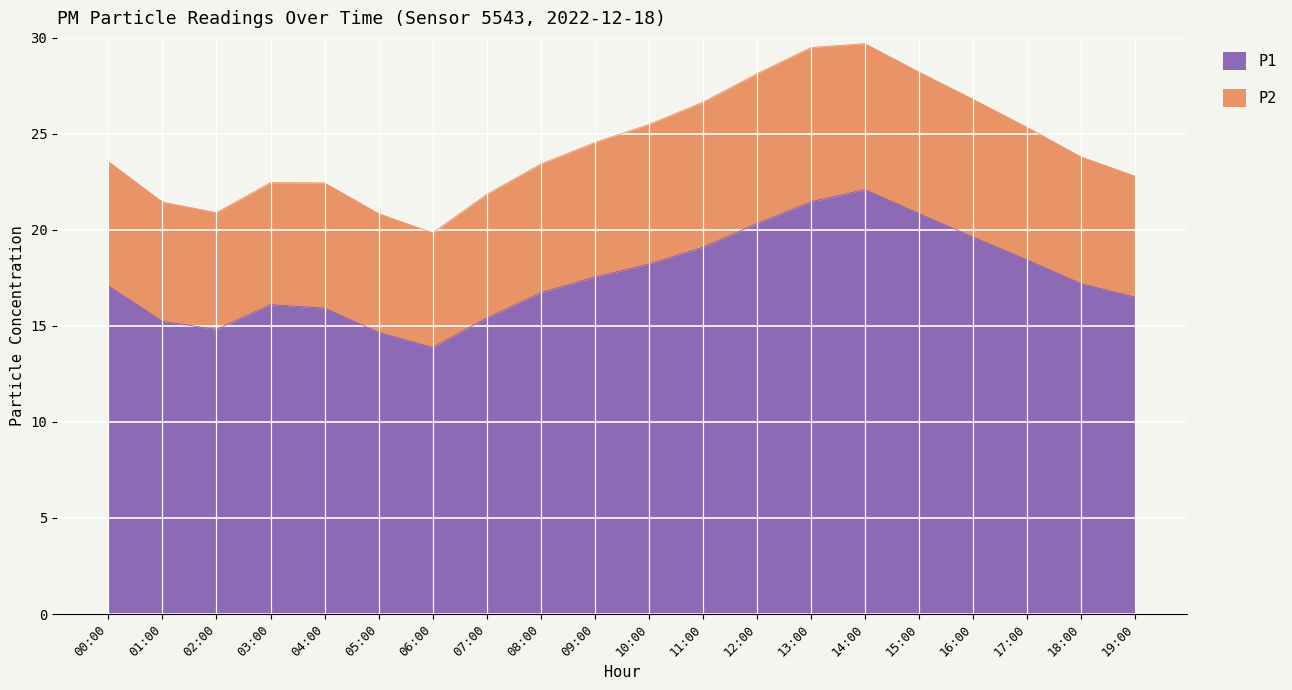

What is the value of the 19th point from the left?

17.2